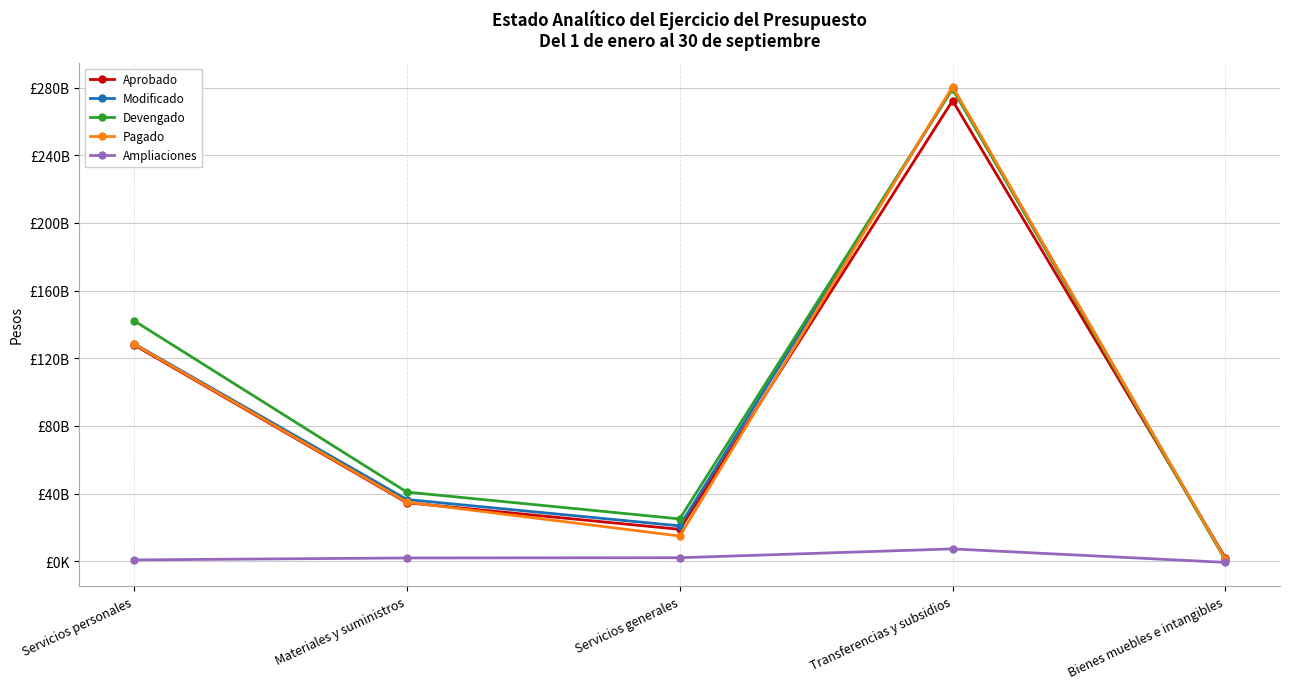

What are all the series names shown in the legend?

Aprobado, Modificado, Devengado, Pagado, Ampliaciones